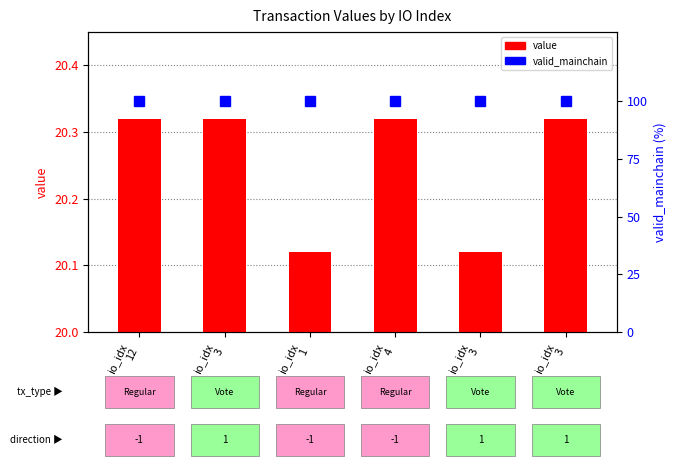

At io_idx
3, list the series in order from largest to smallest.

valid_mainchain, value